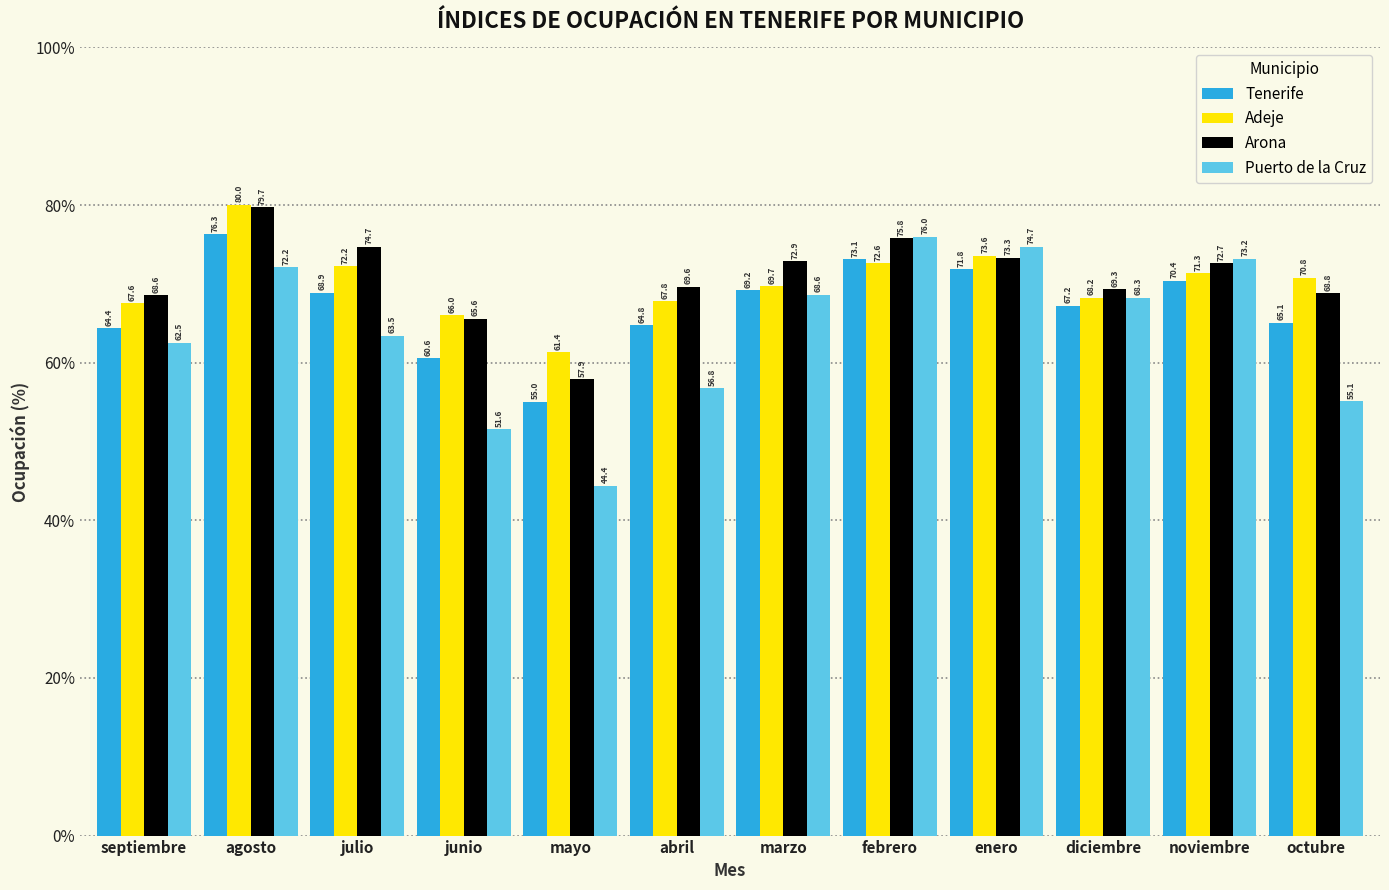

What are all the series names shown in the legend?

Tenerife, Adeje, Arona, Puerto de la Cruz